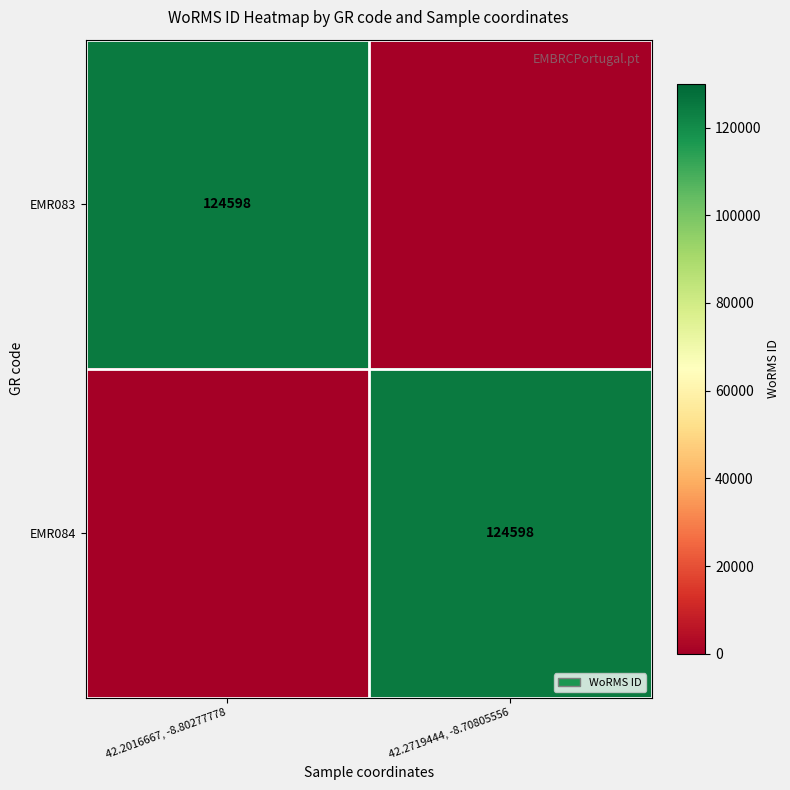

The EMR084 series shows 45081 at 42.2719444, -8.70805556. True or false?

False